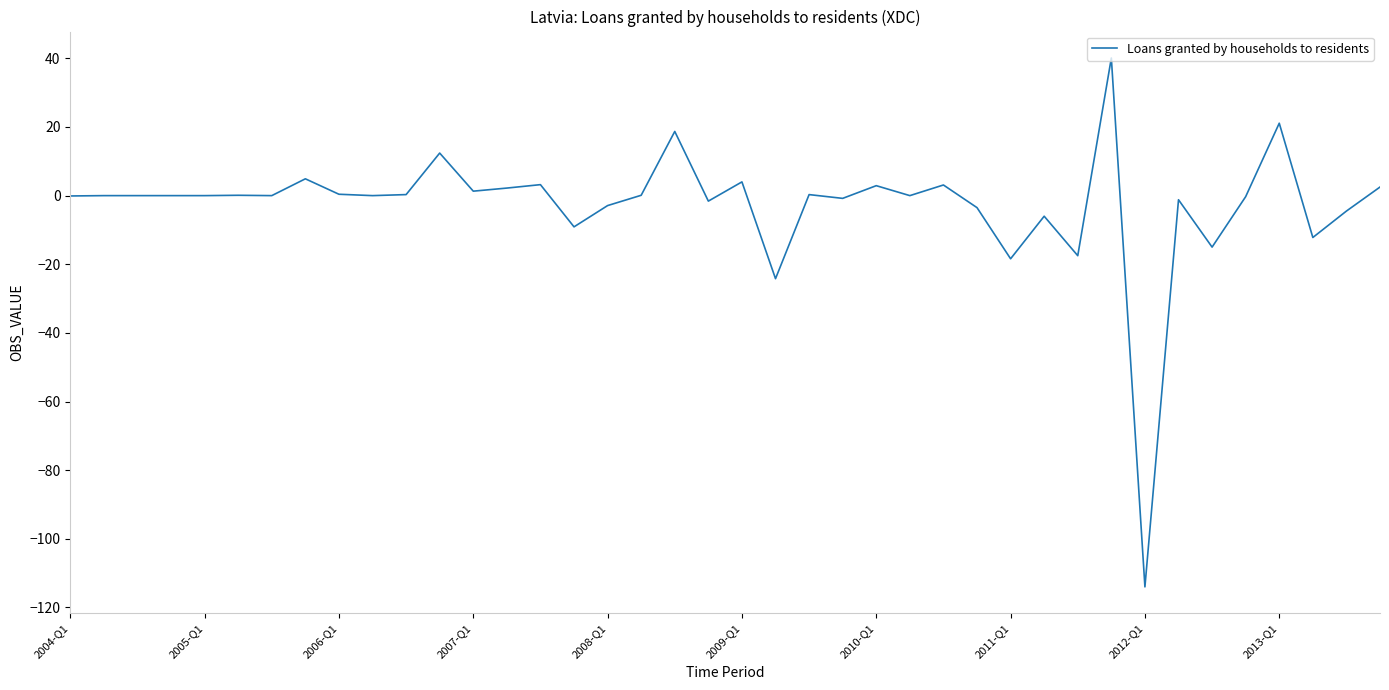

What is the minimum value shown in the chart?

-114.0